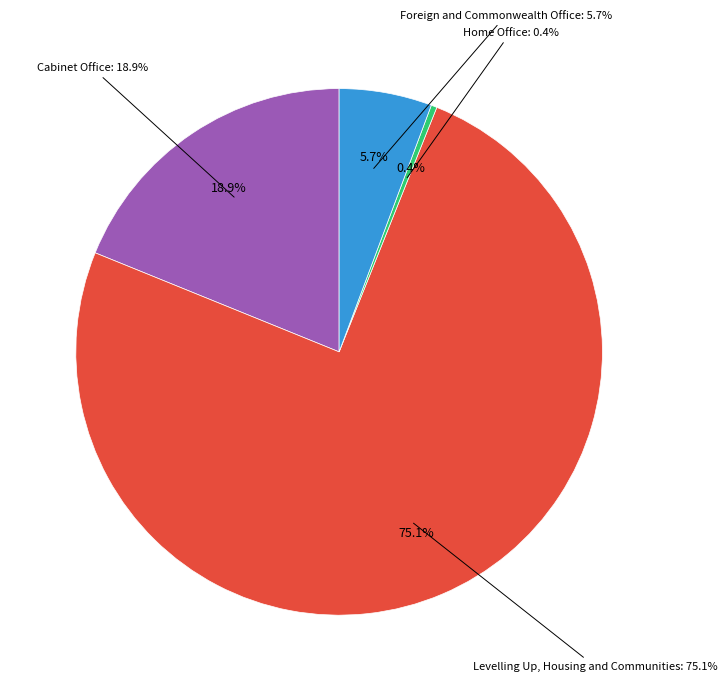

True or false: Levelling Up, Housing and Communities accounts for 64% of the total.

False